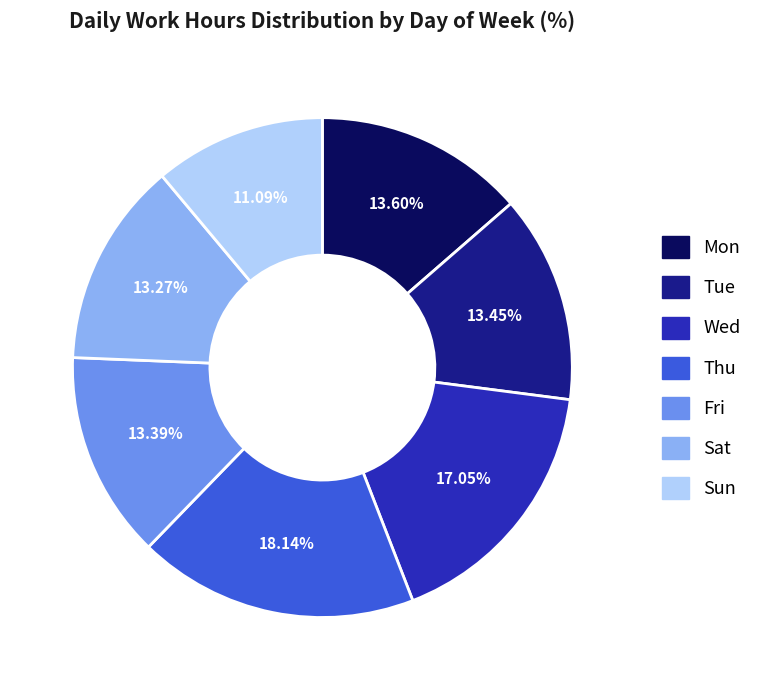

Is Tue the majority of the pie?

No